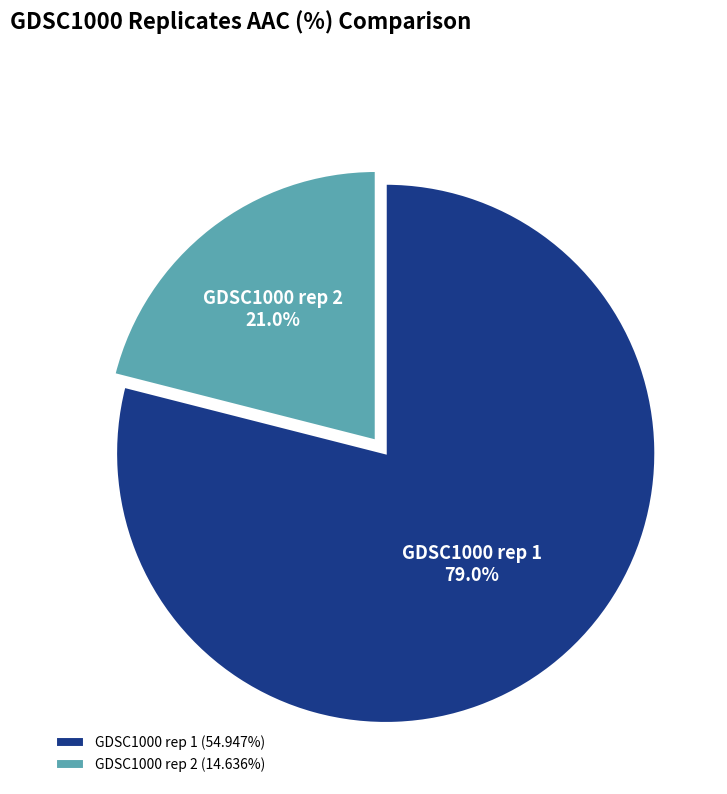

To the nearest percent, what is the difference between the largest and smallest slice percentages?

58%